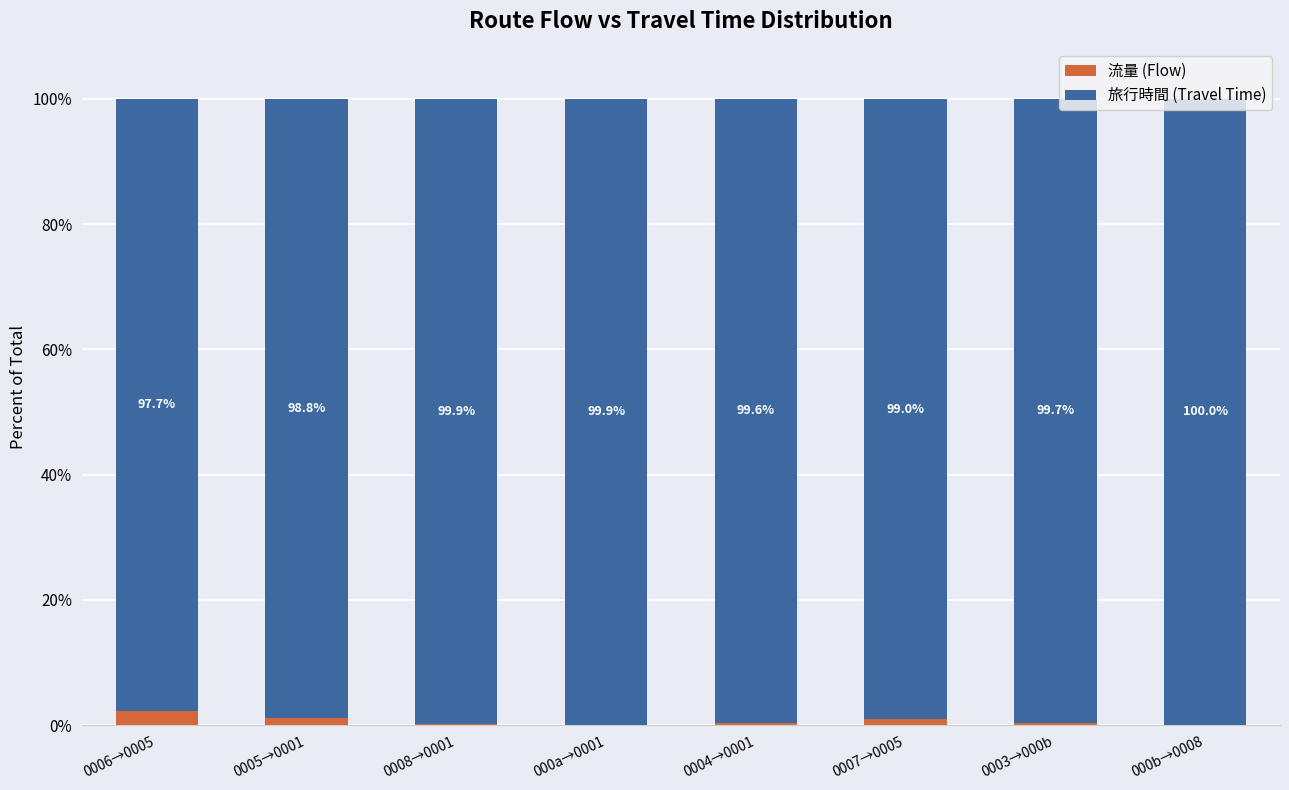

What is the total value across all series at 0006→0005?

100.0